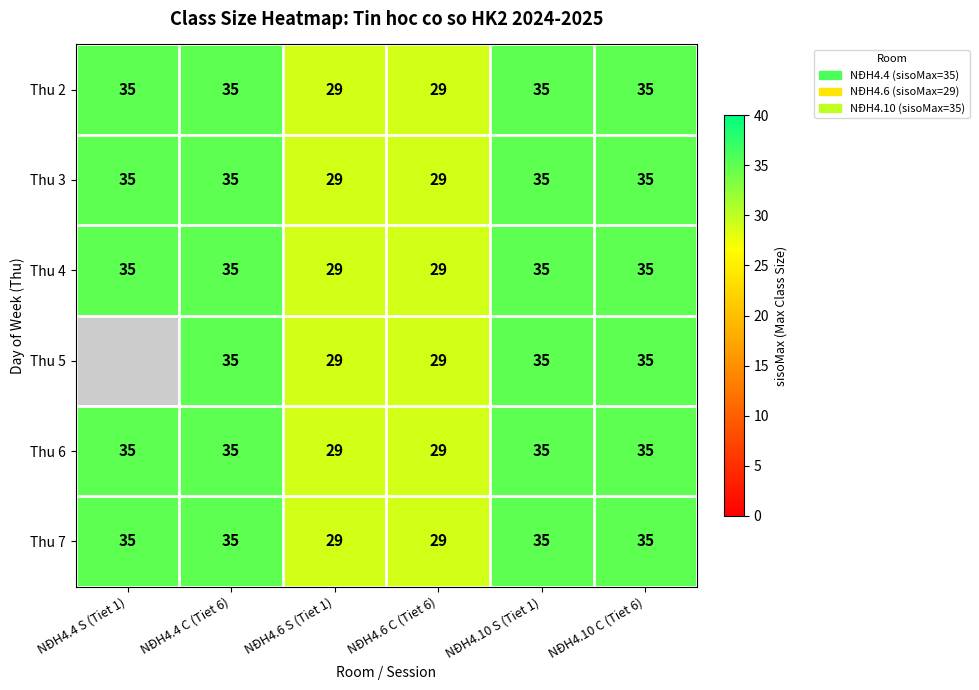

Read the Thu 6 value at NĐH4.6 C (Tiet 6).

29